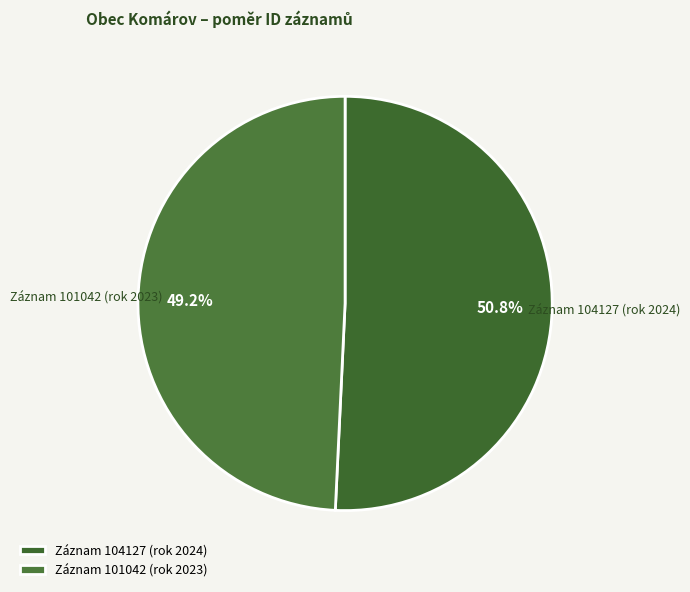

Which slice is the largest?

Záznam 104127 (rok 2024)